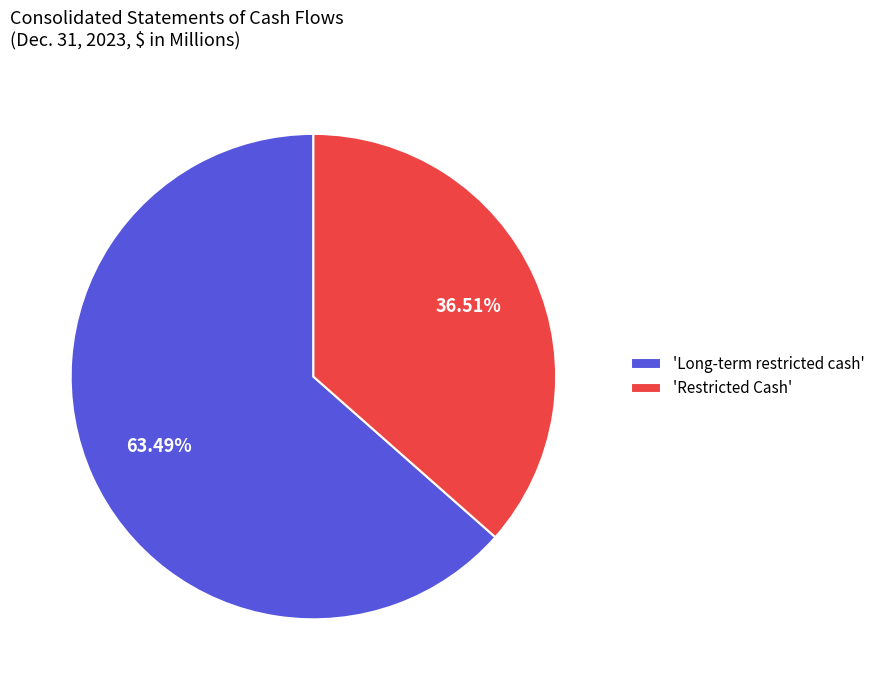

Which has a higher value, 'Long-term restricted cash' or 'Restricted Cash'?

'Long-term restricted cash'